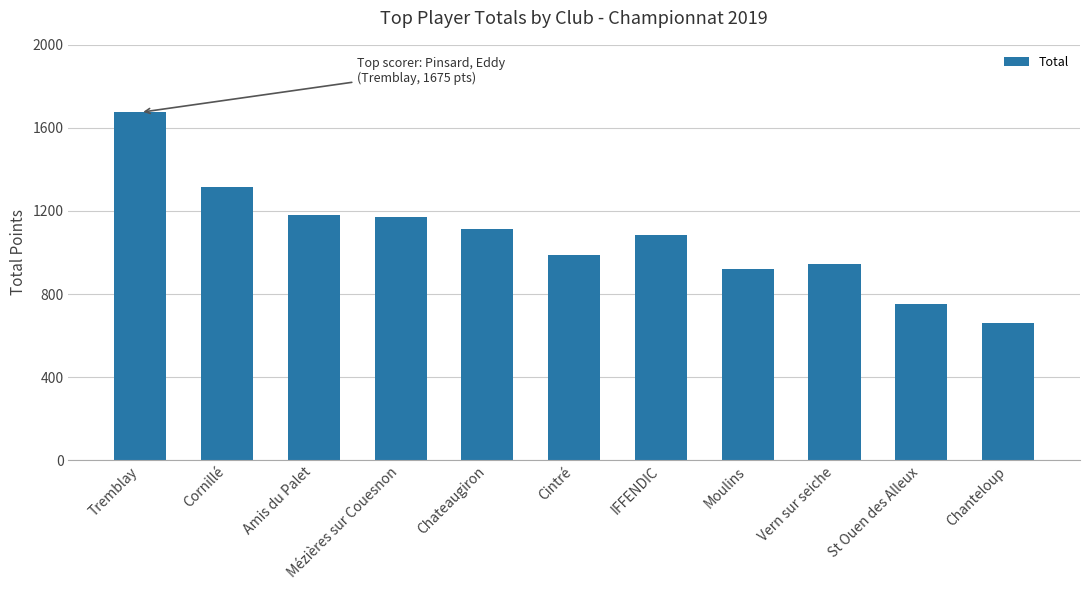

What is the change in value from Chateaugiron to Cintré?

-125